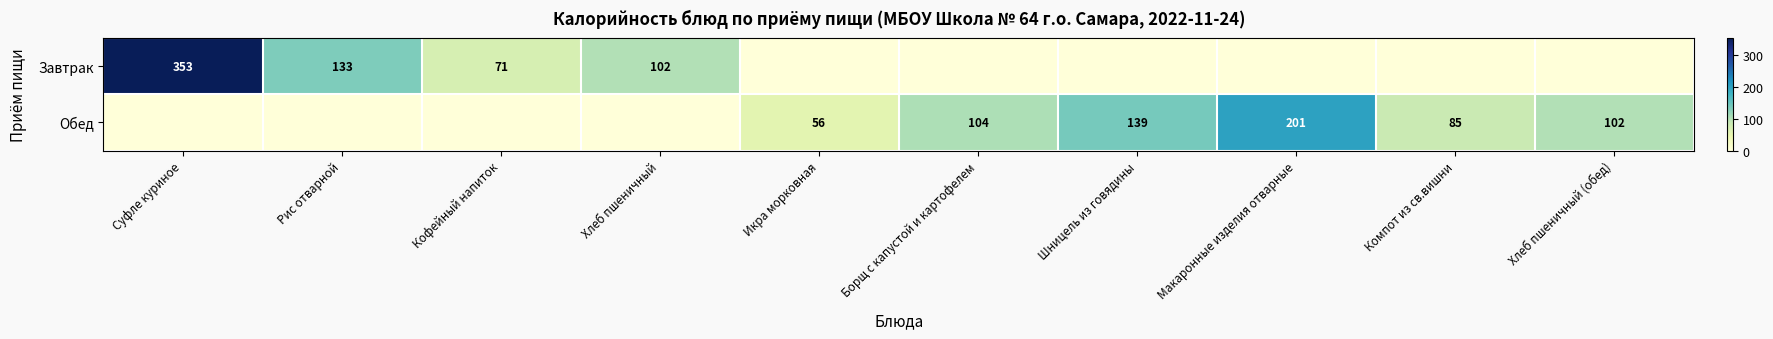

What is the spread (max minus min) of values at Рис отварной?

133